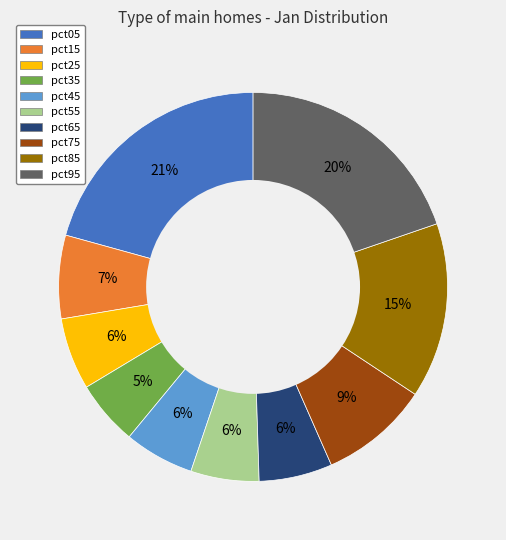

The pct65 slice represents 6% of the pie. True or false?

True